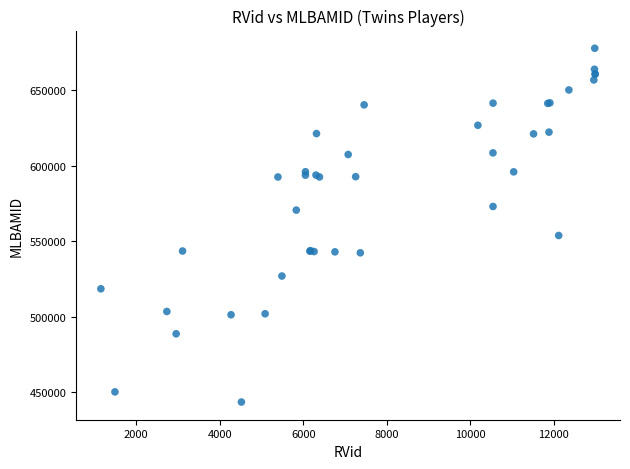

What Y value in the scatter plot is closest to 560767?

553902